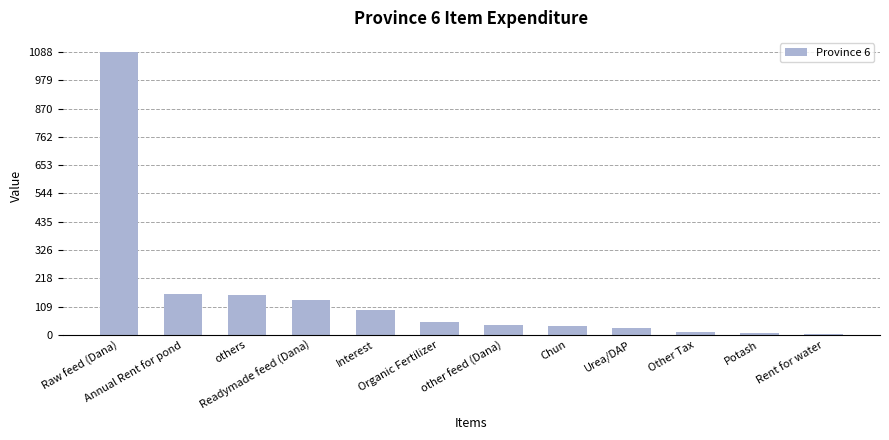

What is the change in value from Interest to Other Tax?

-84